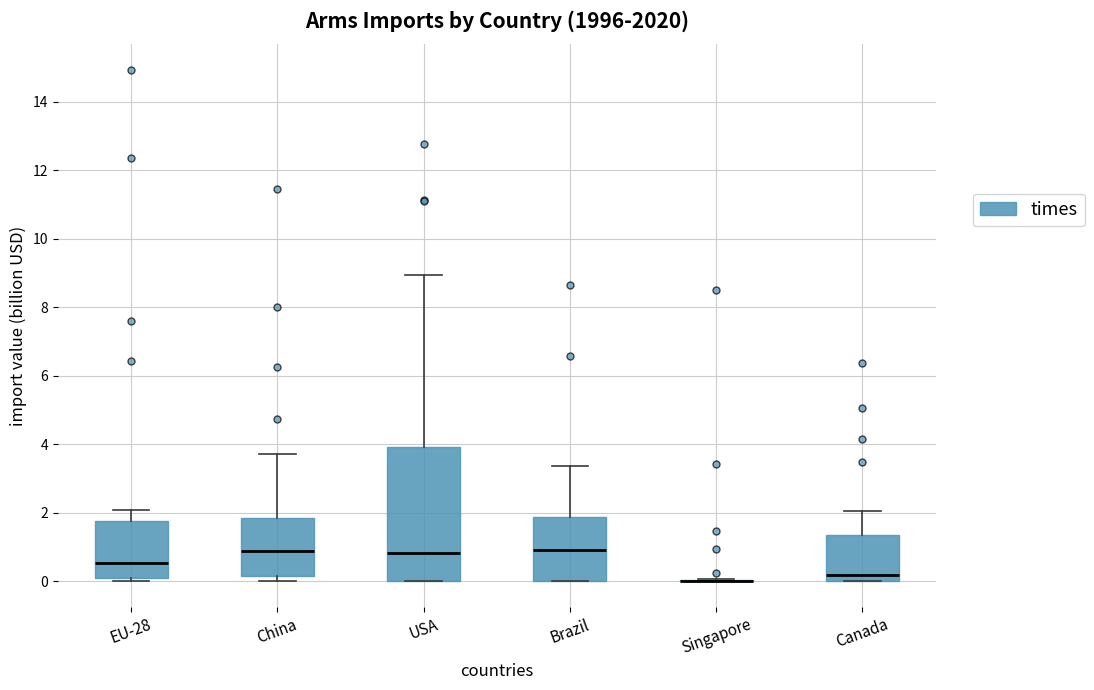

Comparing the boxes themselves (not the whiskers), which one is the tallest?

USA